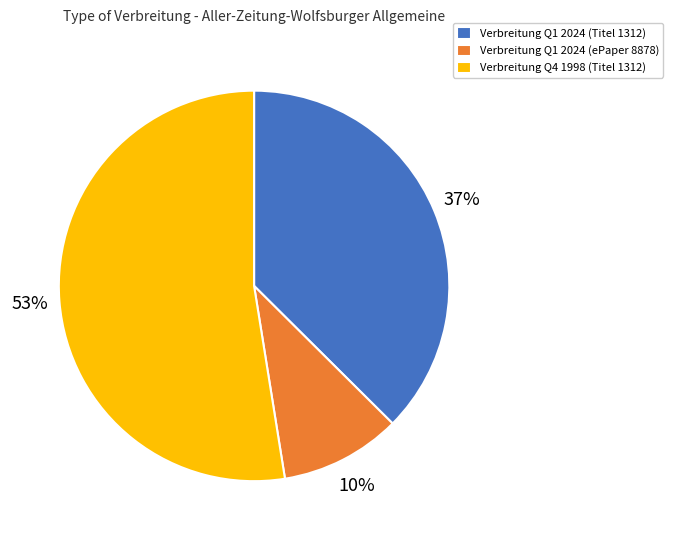

Which category has the biggest portion of the pie?

Verbreitung Q4 1998 (Titel 1312)